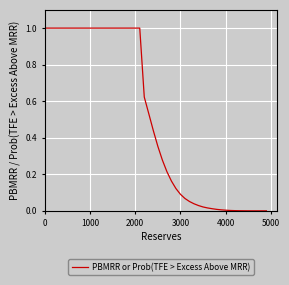

What is the greatest value displayed?

1.0